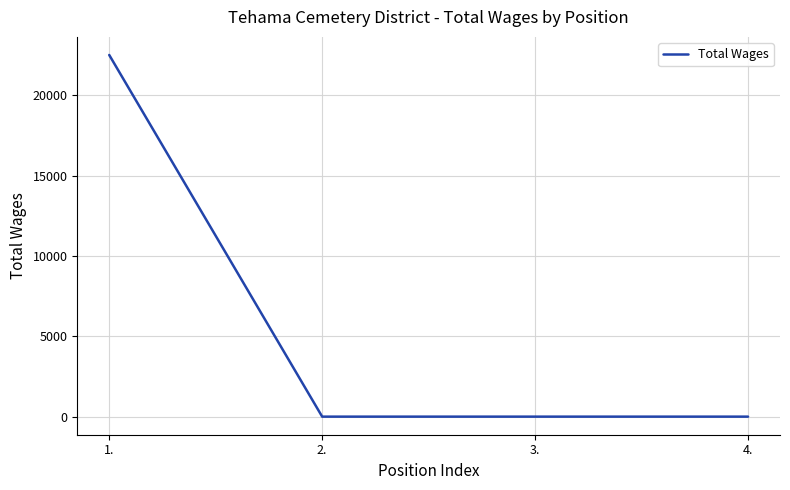

Count the number of data series in this chart.

1